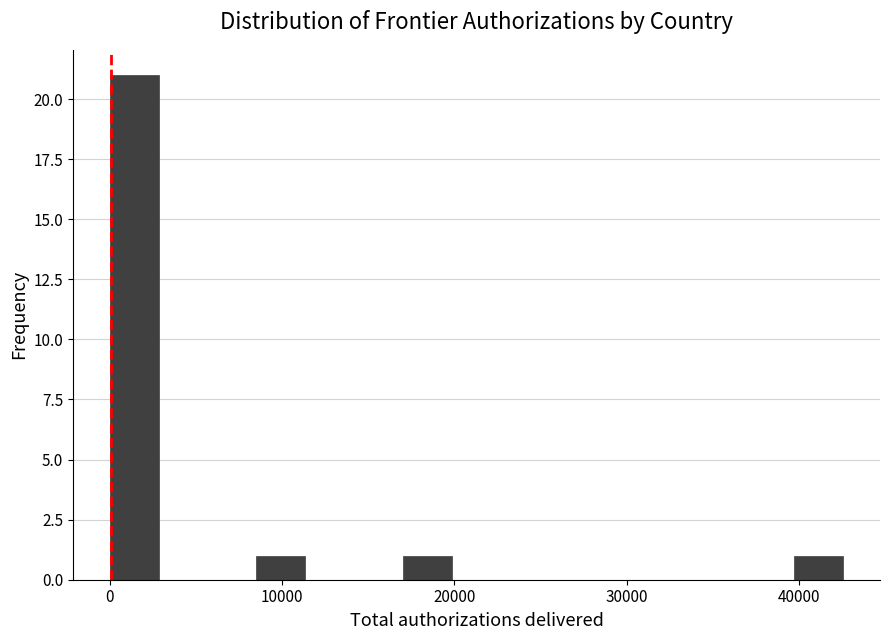

Read against the x-axis, roughly where is the centre of the tallest bar?

1000